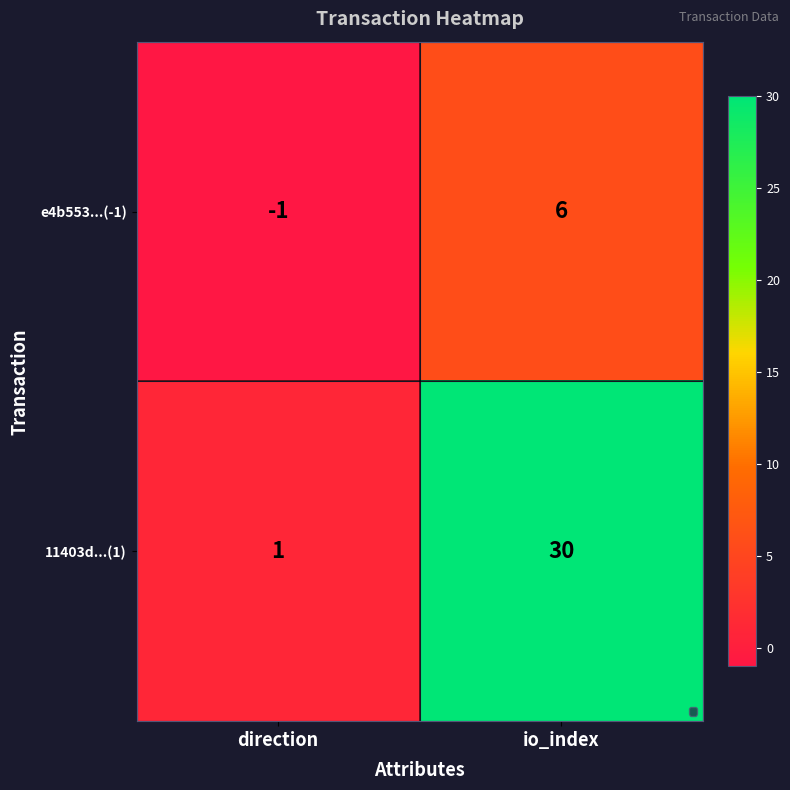

Which has a higher value, direction or io_index?

io_index